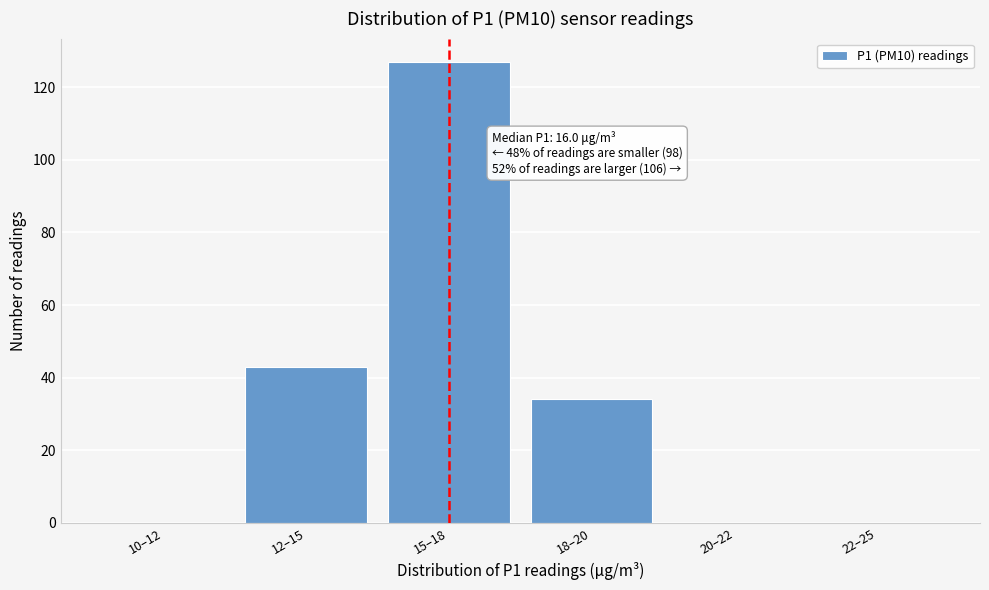

Reading right to left, transcribe all the data shown in this chart.

22–25=0	20–22=0	18–20=34	15–18=127	12–15=43	10–12=0